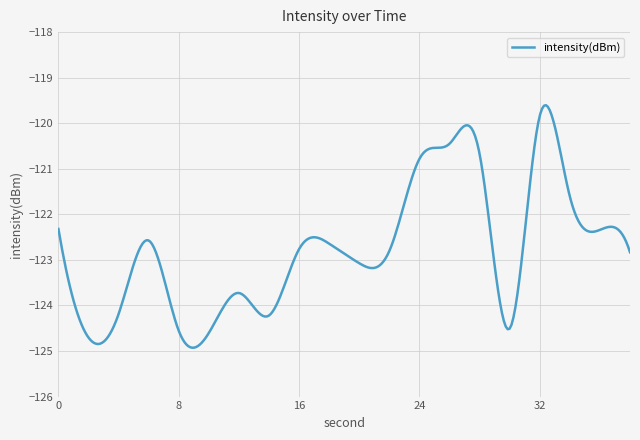

What is the greatest value displayed?

-119.6